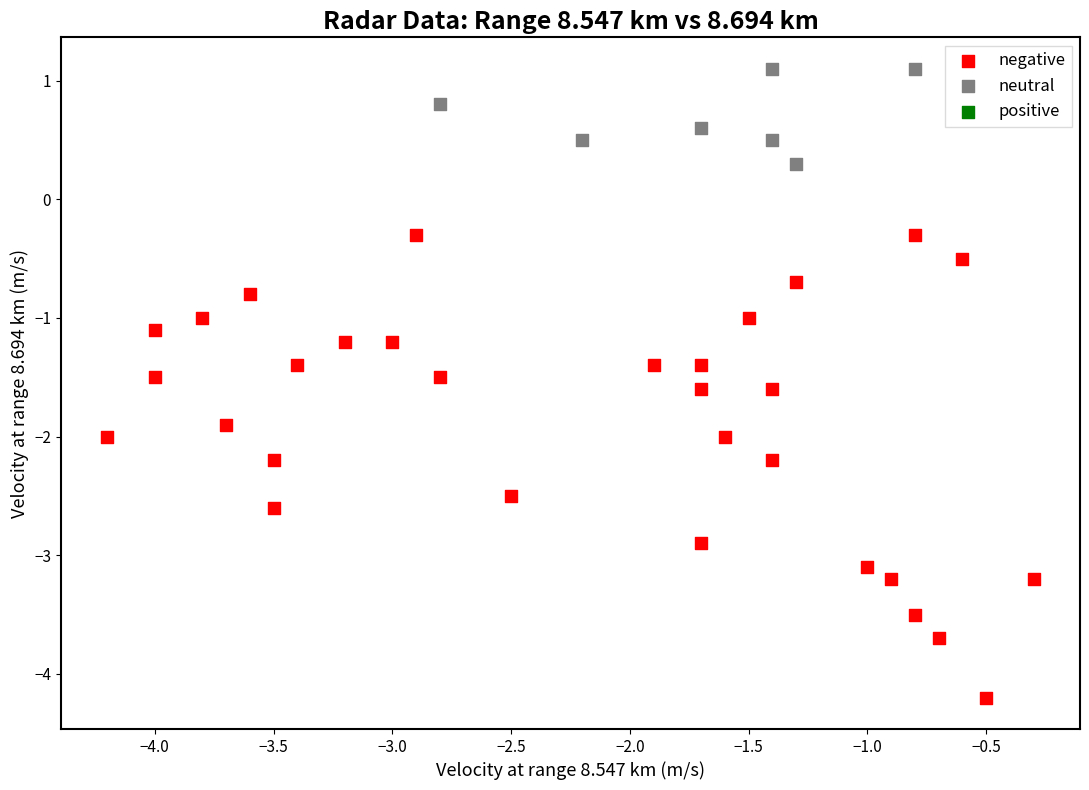

Which series reaches the minimum Y coordinate?

negative